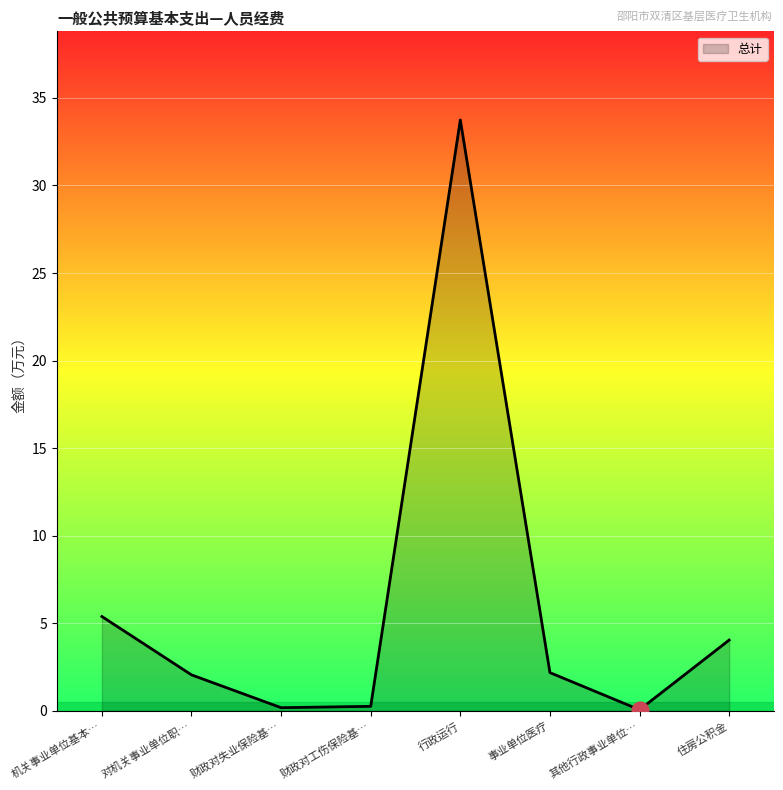

At which label is the value closest to 16?

机关事业单位基本…